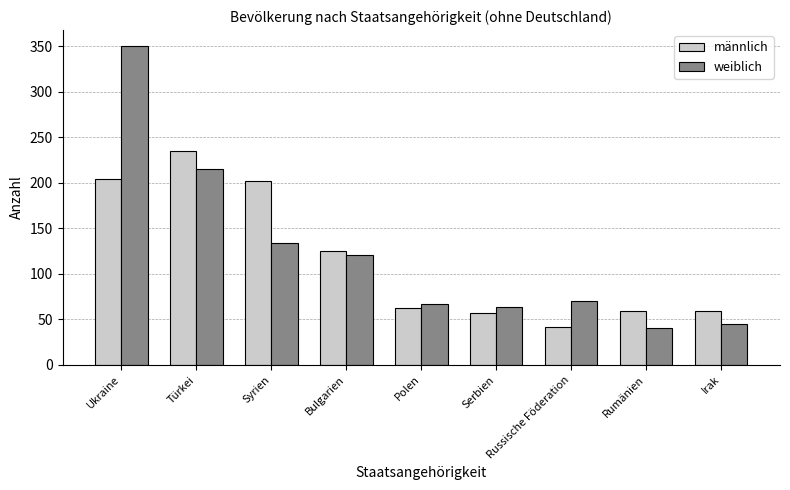

Which series has the largest total across all categories?

weiblich